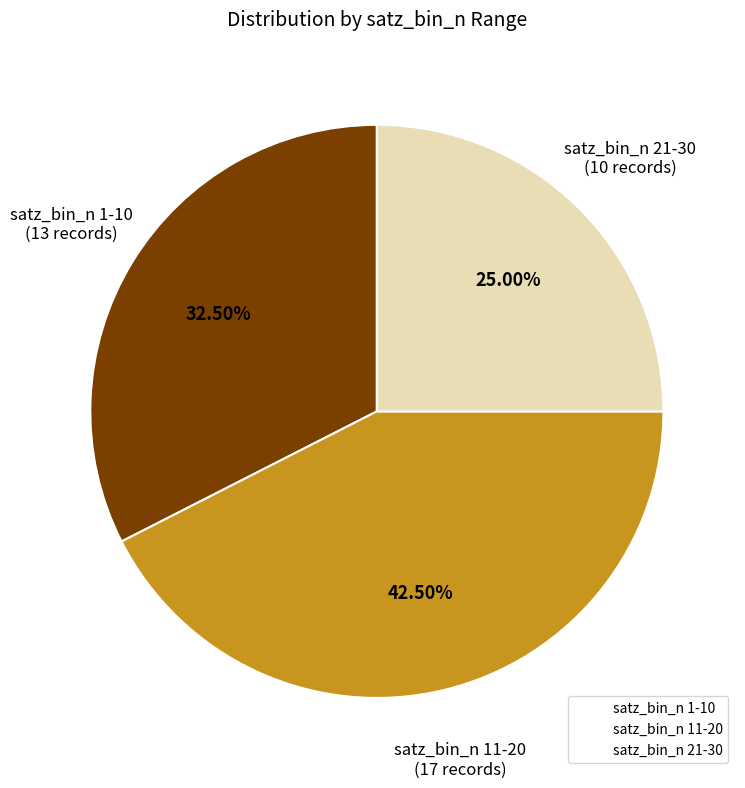

Does satz_bin_n 21-30 account for over 50% of the chart?

No